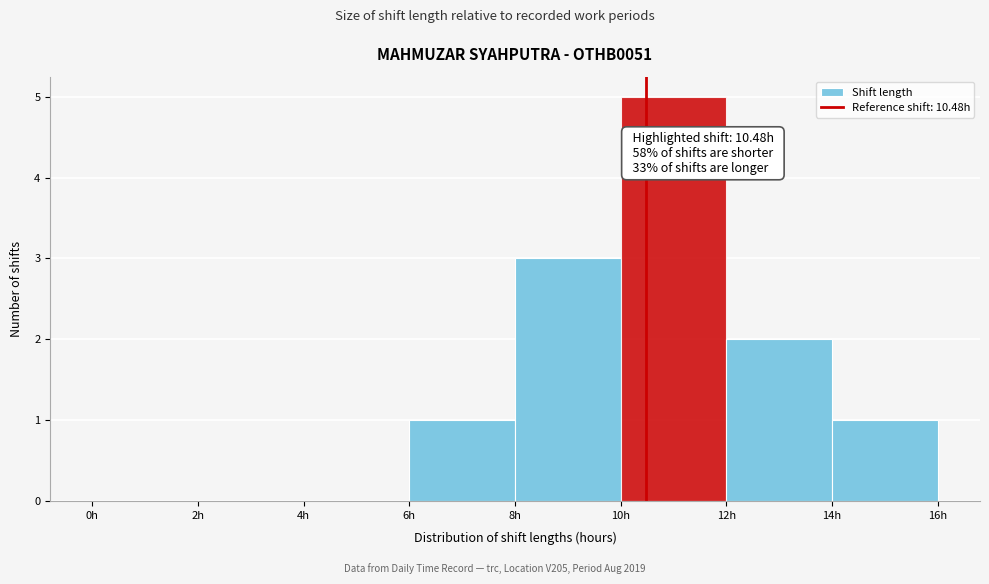

Which range on the x-axis has the tallest bar?

10 to 12